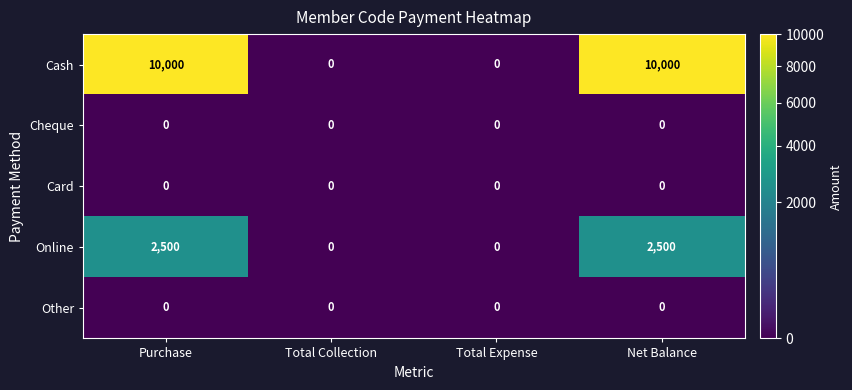

Which series has the largest range (max minus min)?

Cash